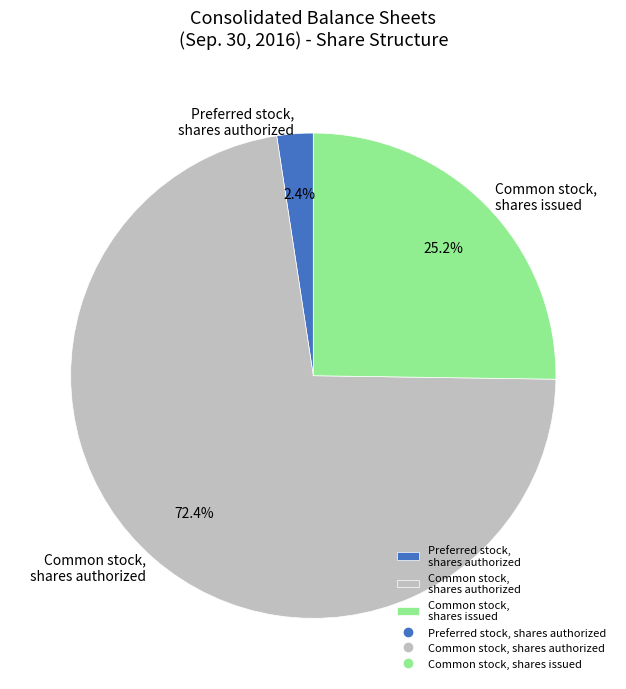

Rank the categories by value from lowest to highest.

Preferred stock, shares authorized, Common stock, shares issued, Common stock, shares authorized